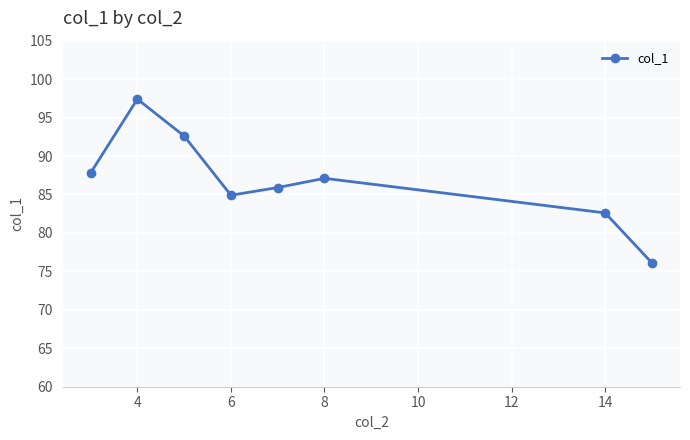

What is the difference between the maximum and minimum values?

21.3